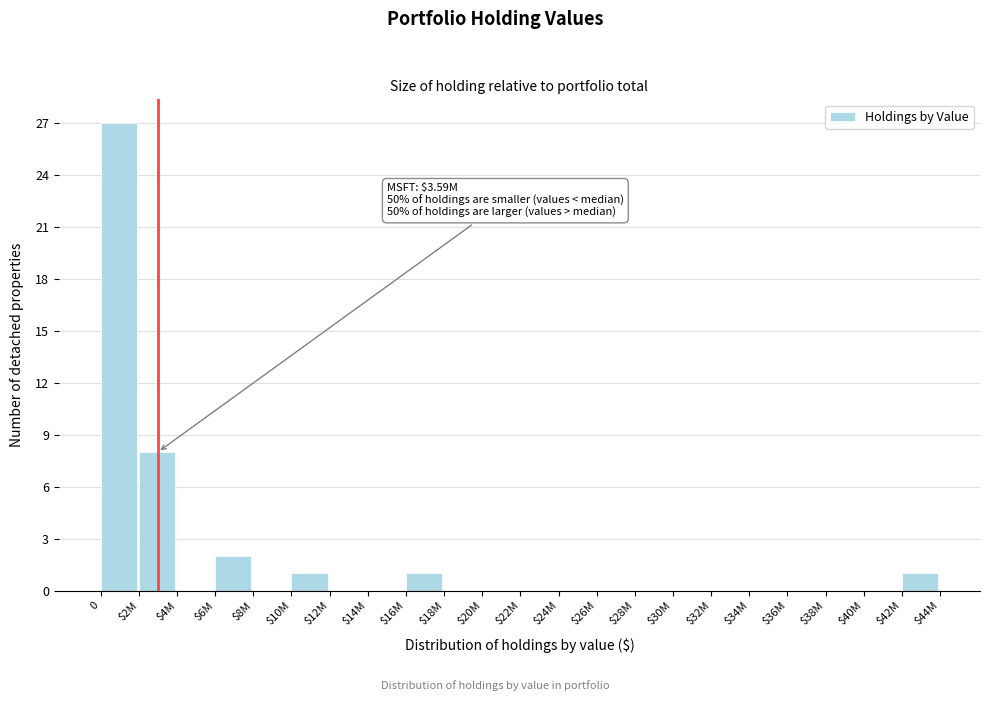

What is the greatest value displayed?

27